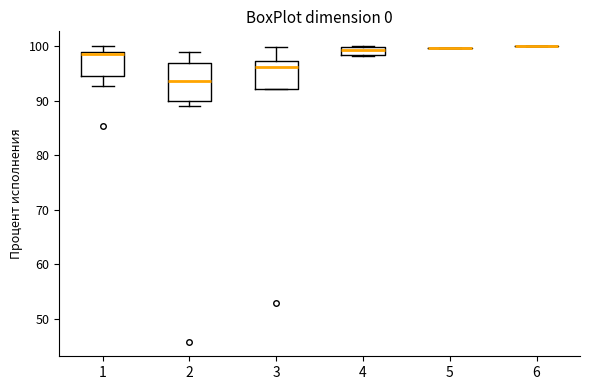

Which box is the tallest, from its lower edge to its upper edge?

2